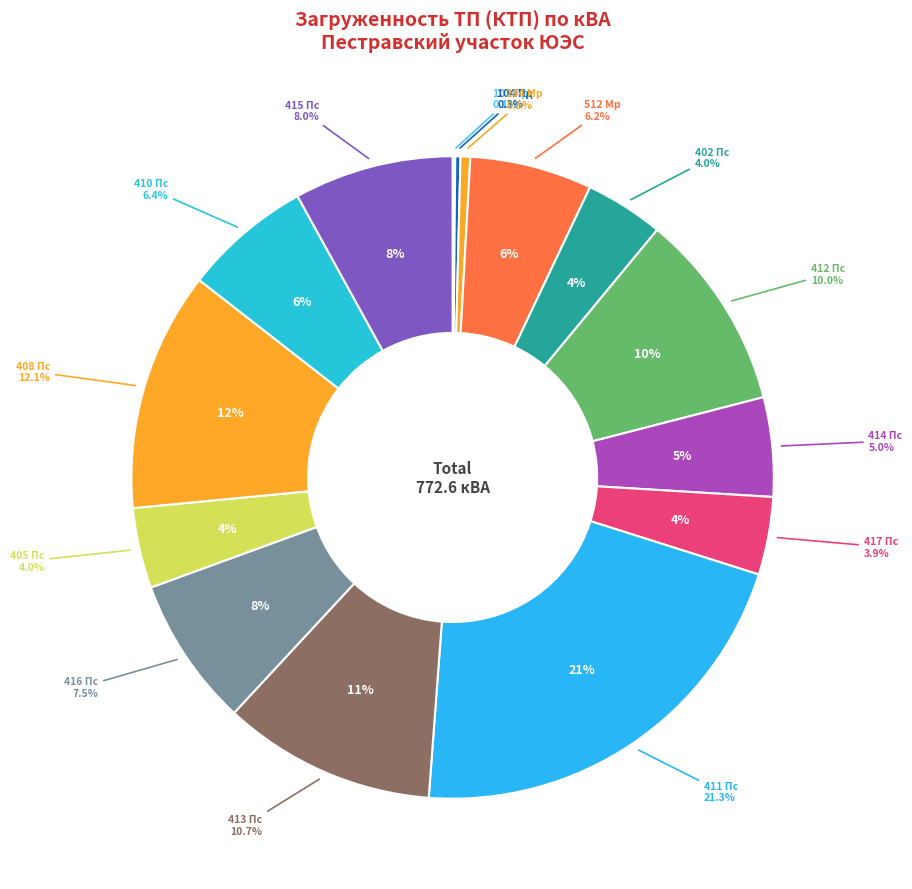

Approximately how many times larger is the value at 412 Пс compared to 402 Пс?

2.5